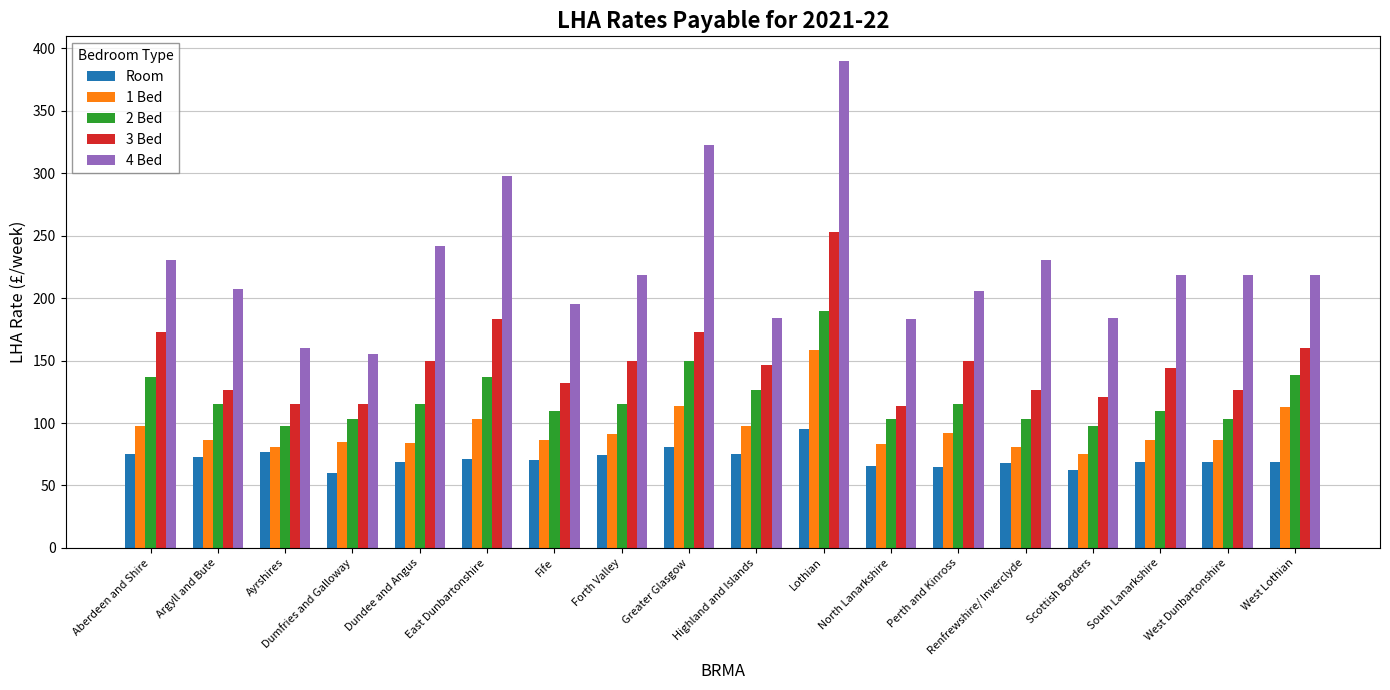

What position from the right is West Dunbartonshire?

2